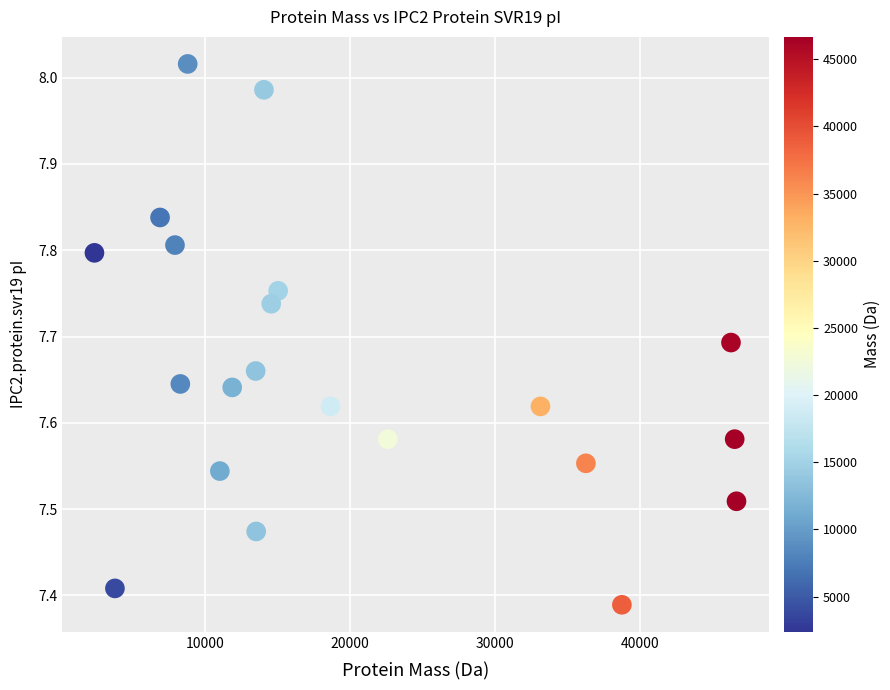

What is the range of X values (max minus min)?

44295.2